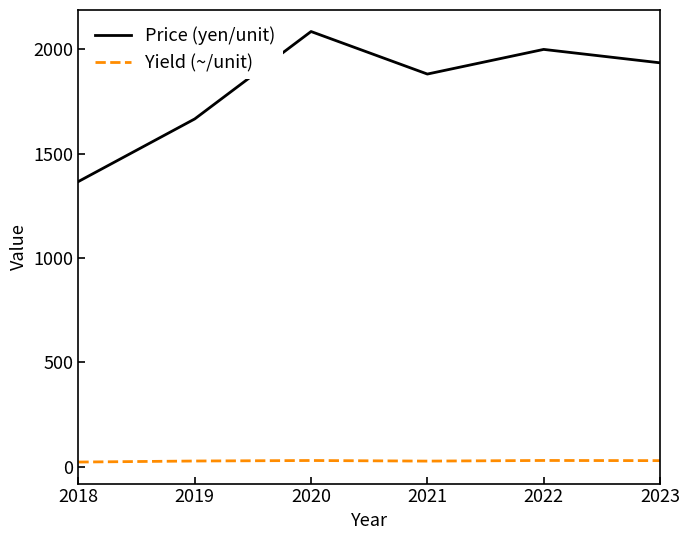

How many lines are shown in the chart?

2